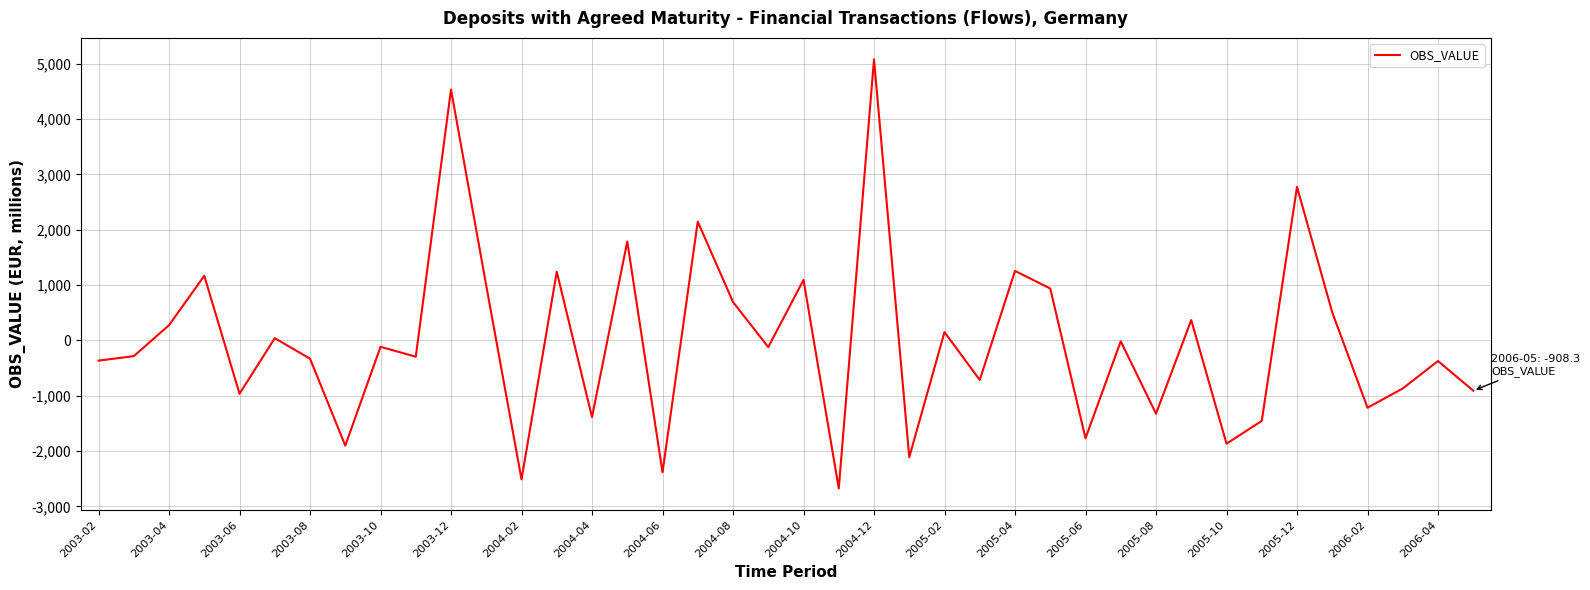

What is the difference between the maximum and minimum values?

7754.9